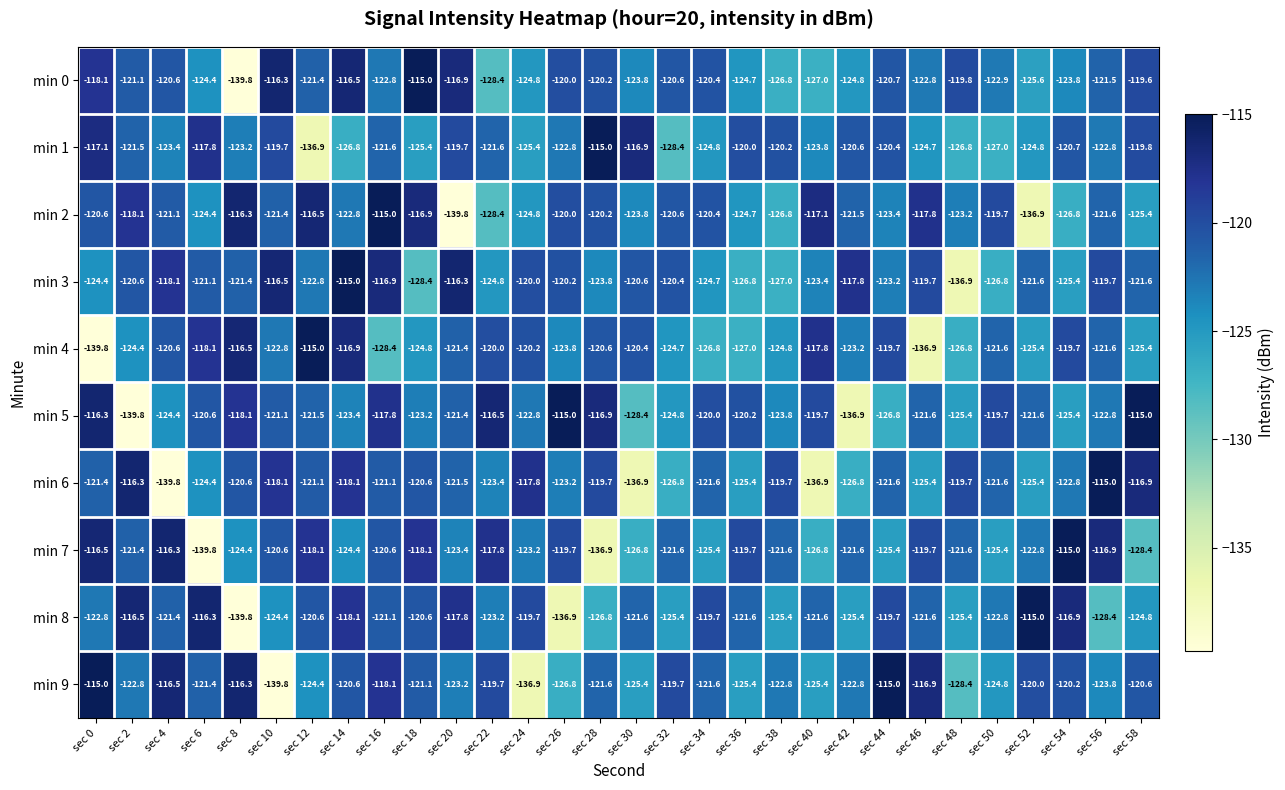

Which category has the highest value in the min 3 series?

sec 14